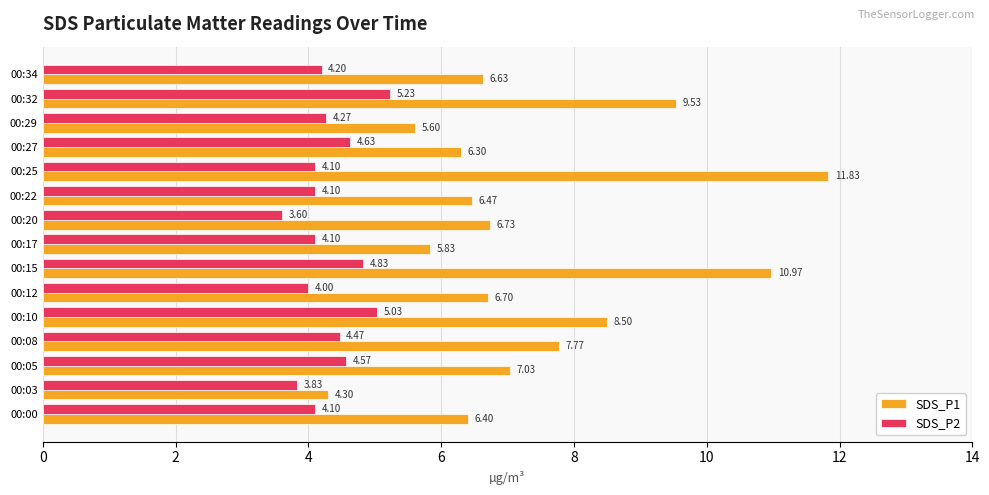

At 00:17, list the series in order from largest to smallest.

SDS_P1, SDS_P2